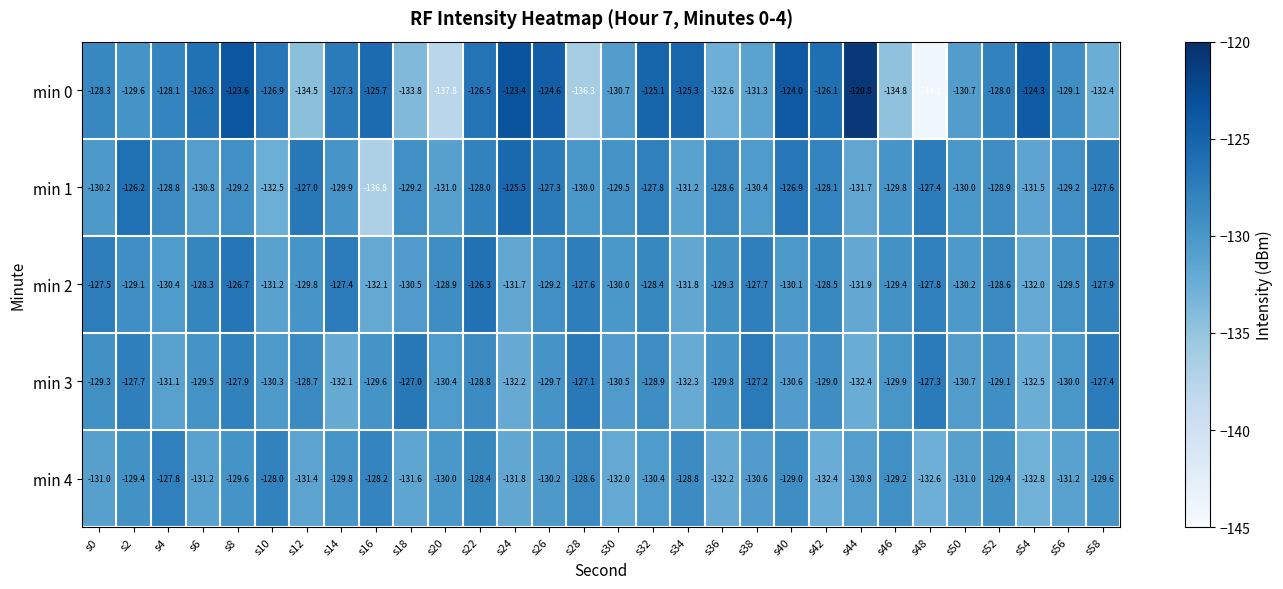

What is the difference between the second highest and minimum values in the min 2 series?

5.4